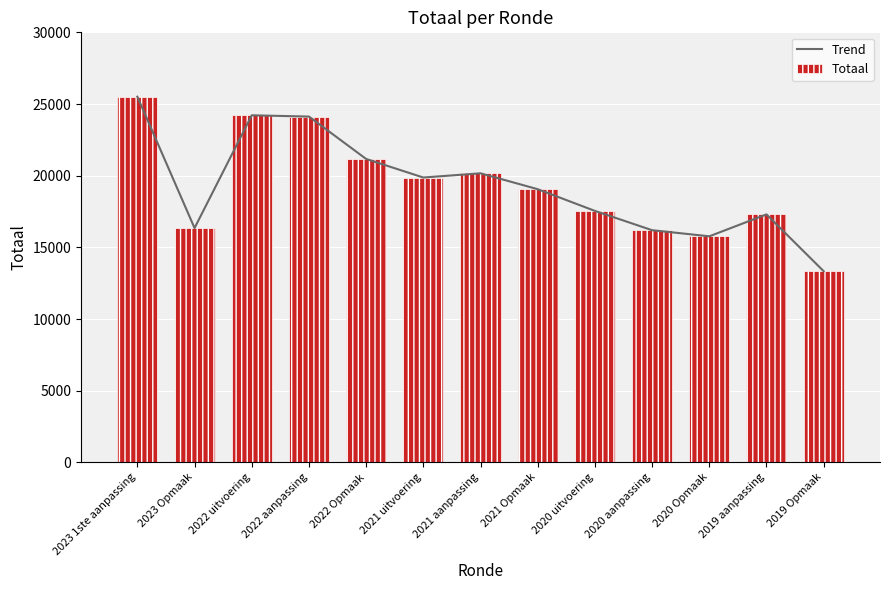

List the series in order of their peak value, highest first.

Trend, Totaal